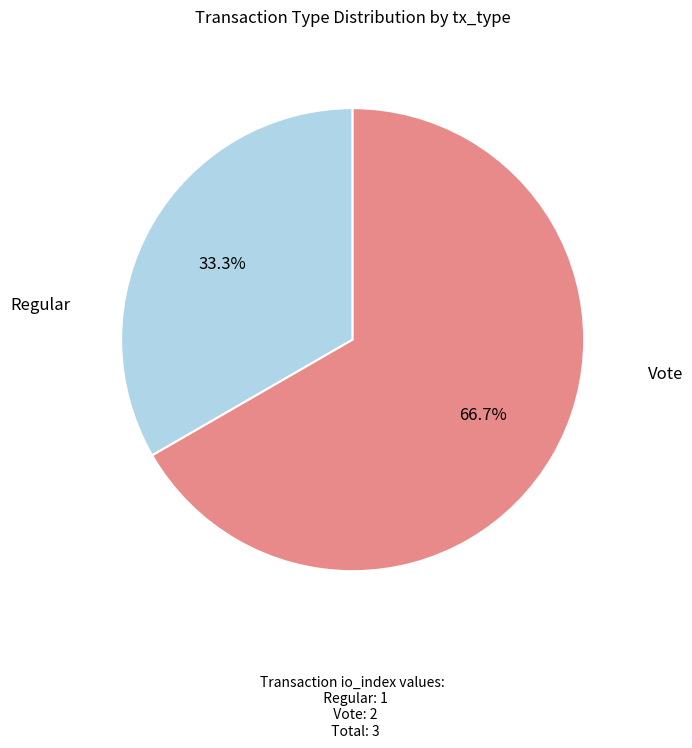

To the nearest percent, what is the difference between the largest and smallest slice percentages?

33%